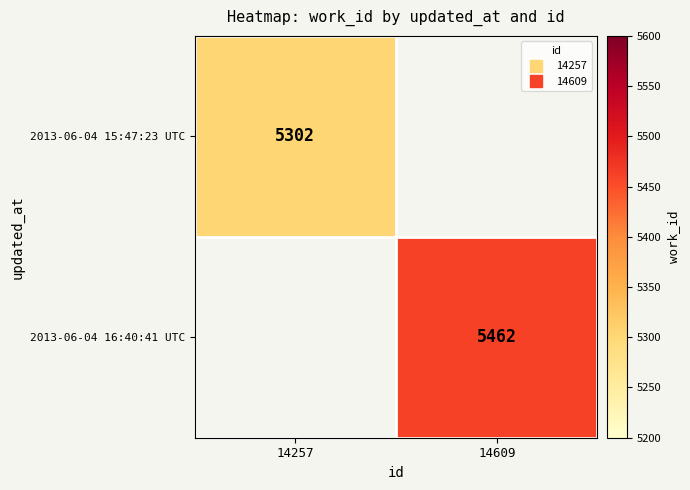

Is the value of 2013-06-04 16:40:41 UTC at 14257 greater than the value of 2013-06-04 15:47:23 UTC at 14609?

No